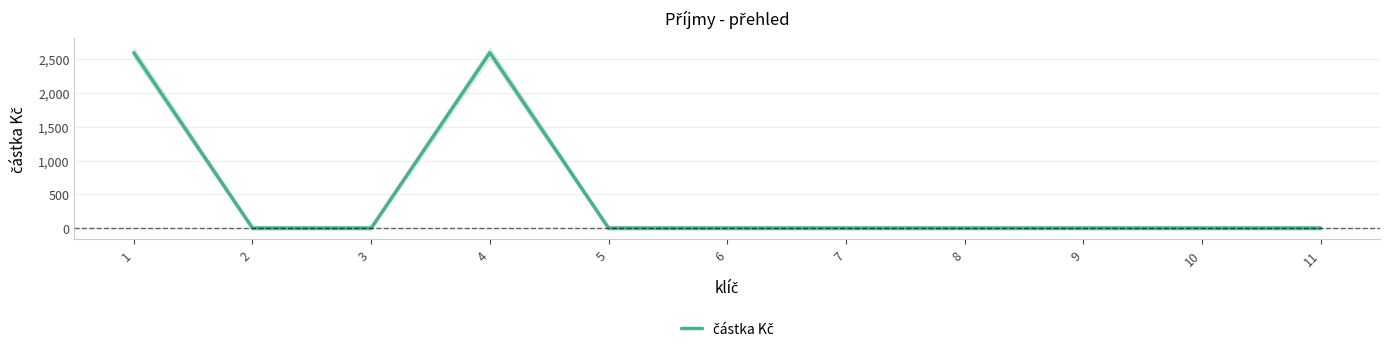

What is the sum of all values?

5200